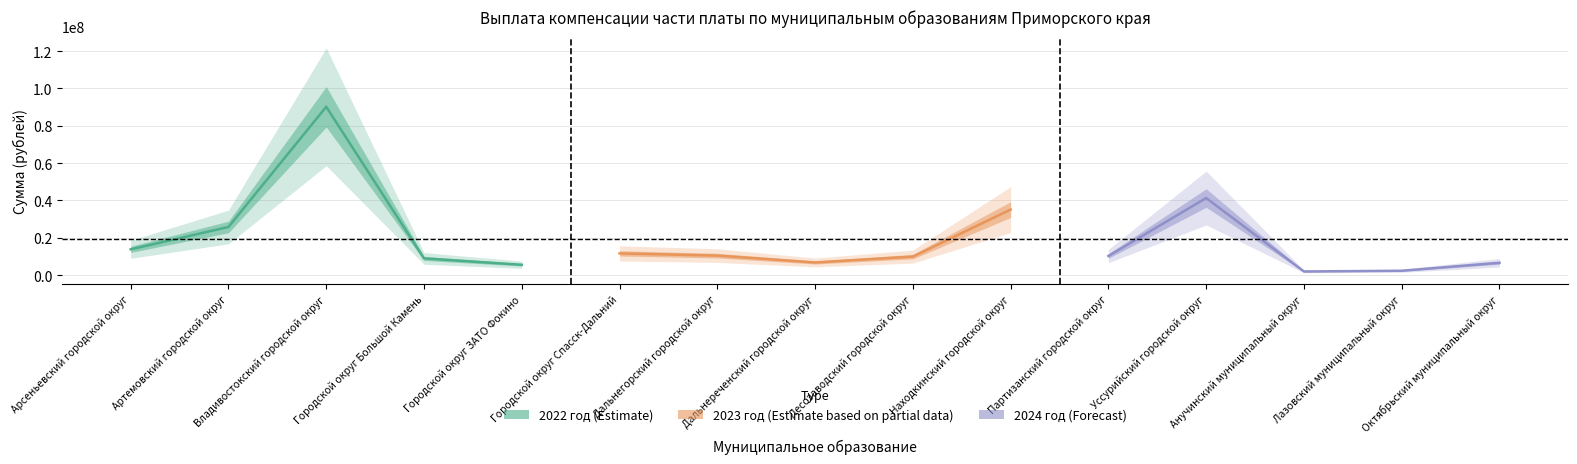

How many data points does each series have?

5